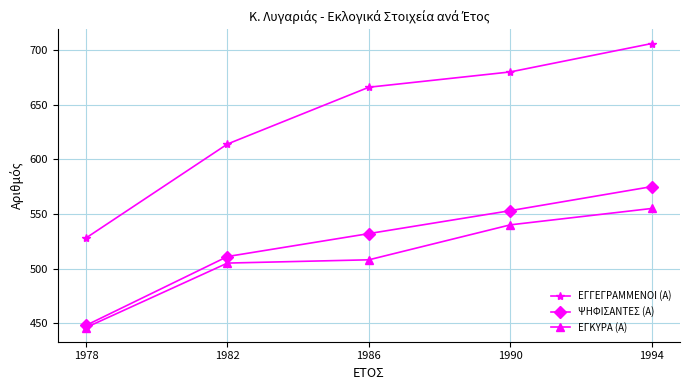

Rank the categories by ΕΓΚΥΡΑ (Α) value from lowest to highest.

1978, 1982, 1986, 1990, 1994